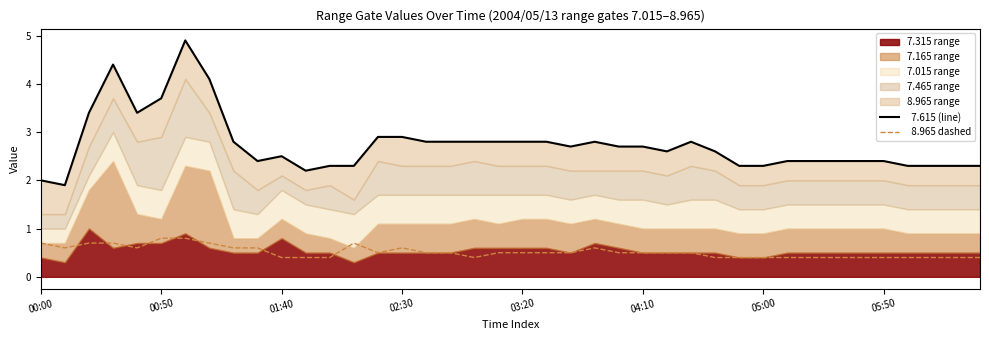

What is the average value of the   8.965 dashed series?

0.5